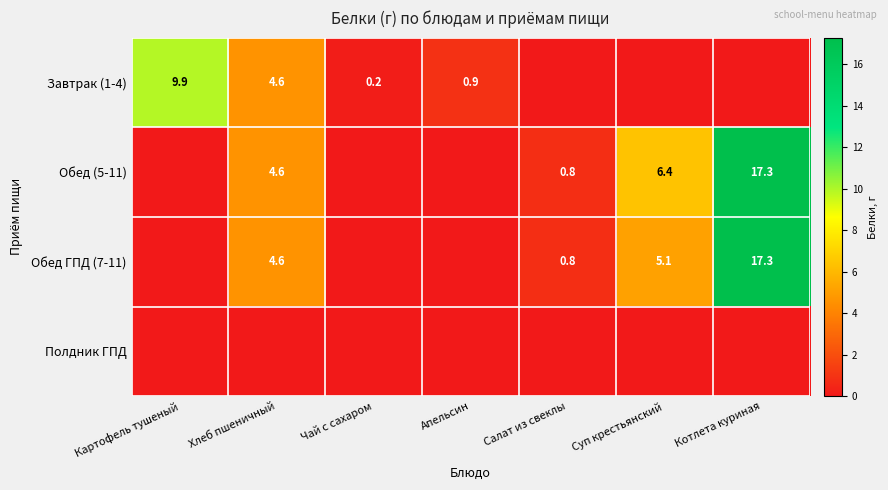

The value of Обед (5-11) at Котлета куриная is 26.4. True or false?

False